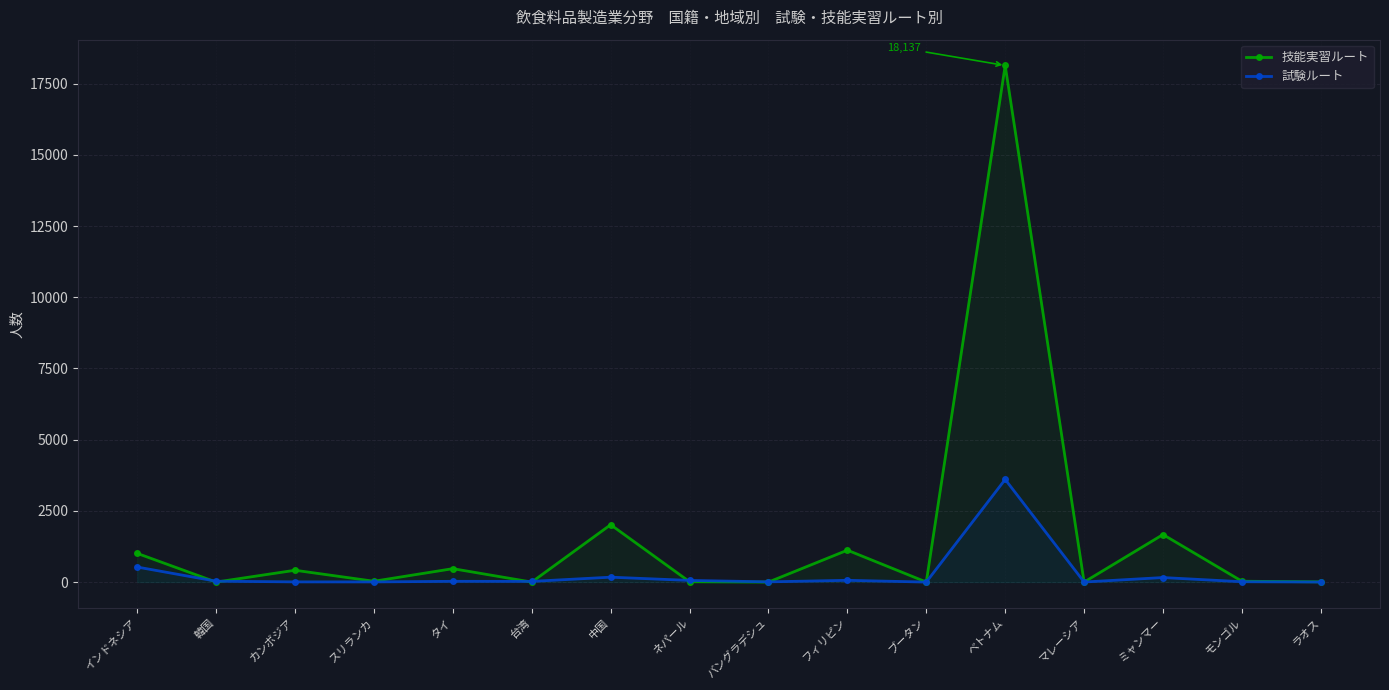

Is it true that 試験ルート equals 3604 at ベトナム?

True